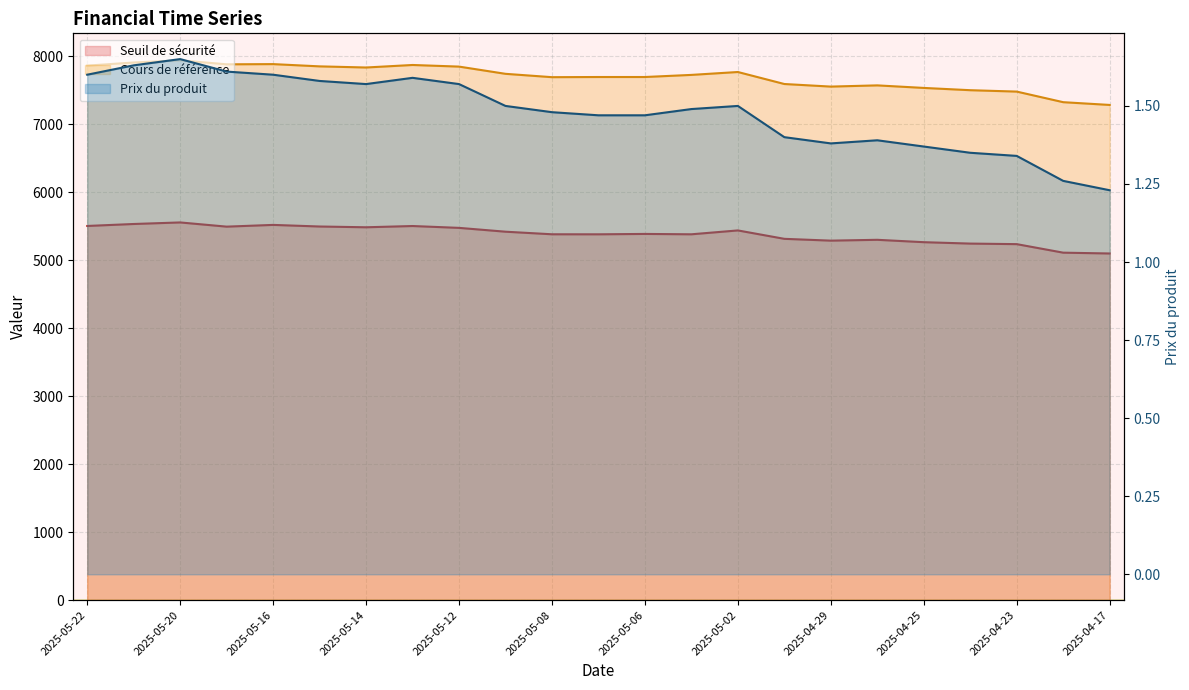

In Prix du produit, how many points are higher than both neighbors (excluding endpoints)?

4